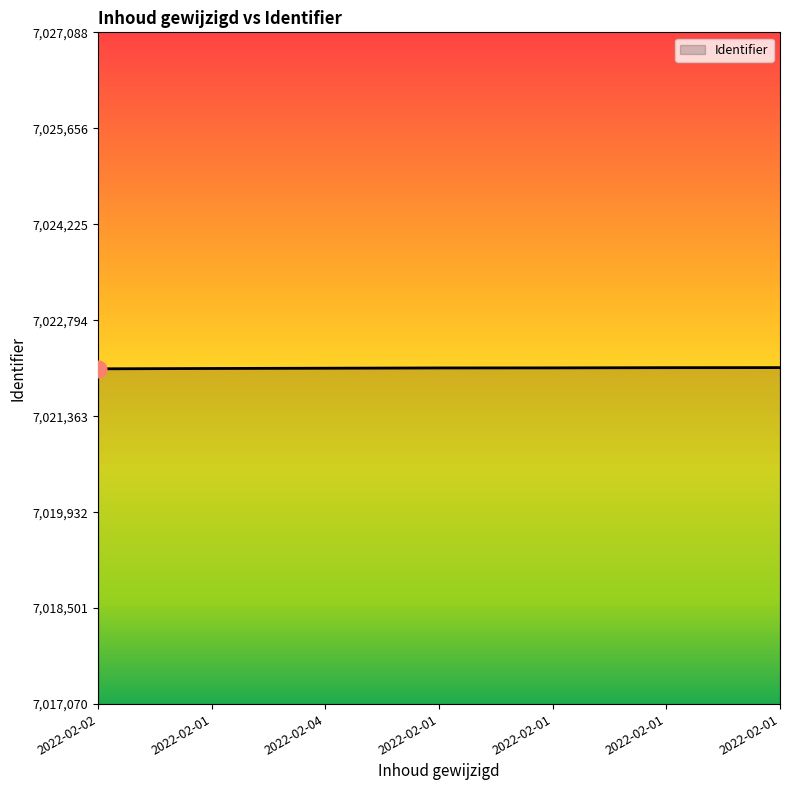

Which category has the highest value across all series?

2022-02-01